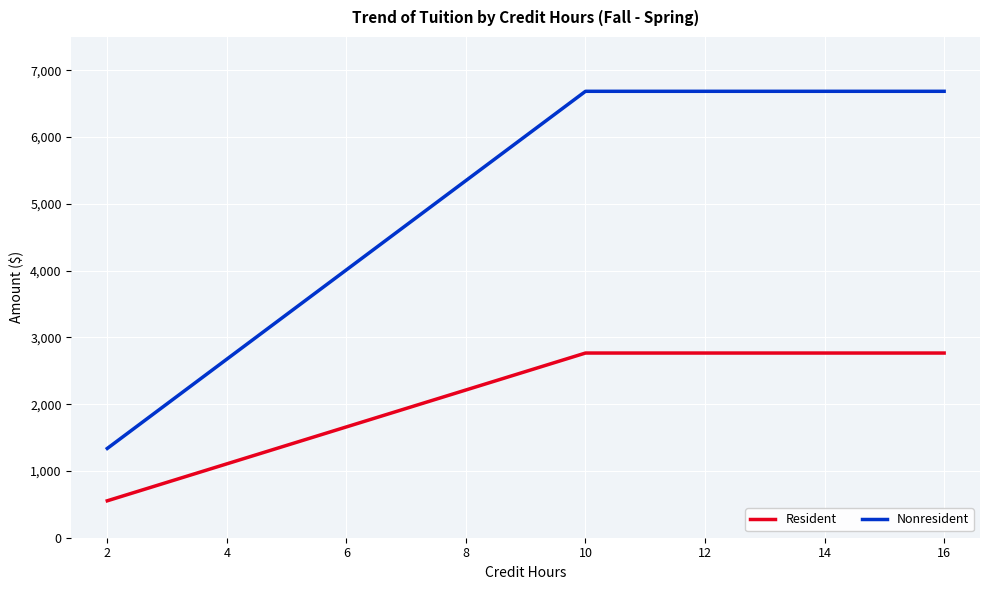

What is the average value of the Nonresident series?

5014.6